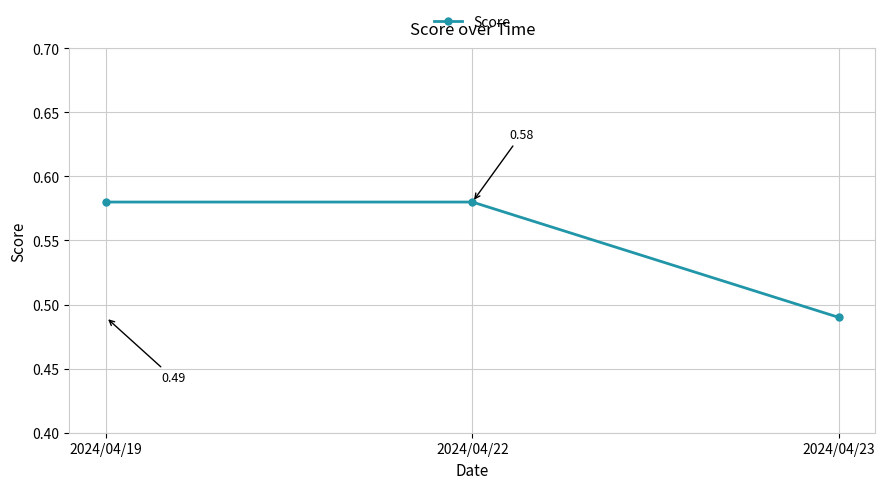

Between 2024/04/19 and 2024/04/23, which is larger?

2024/04/19